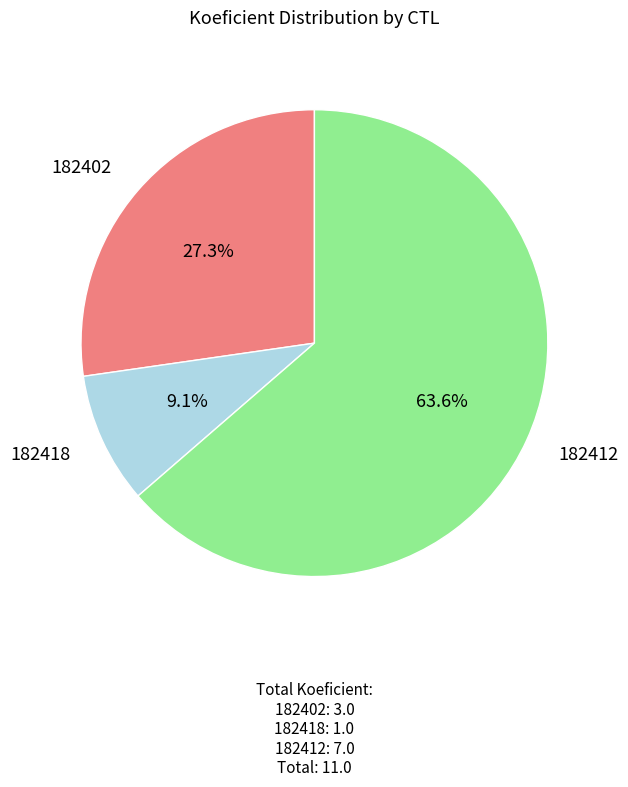

Is there a majority slice in this chart?

Yes